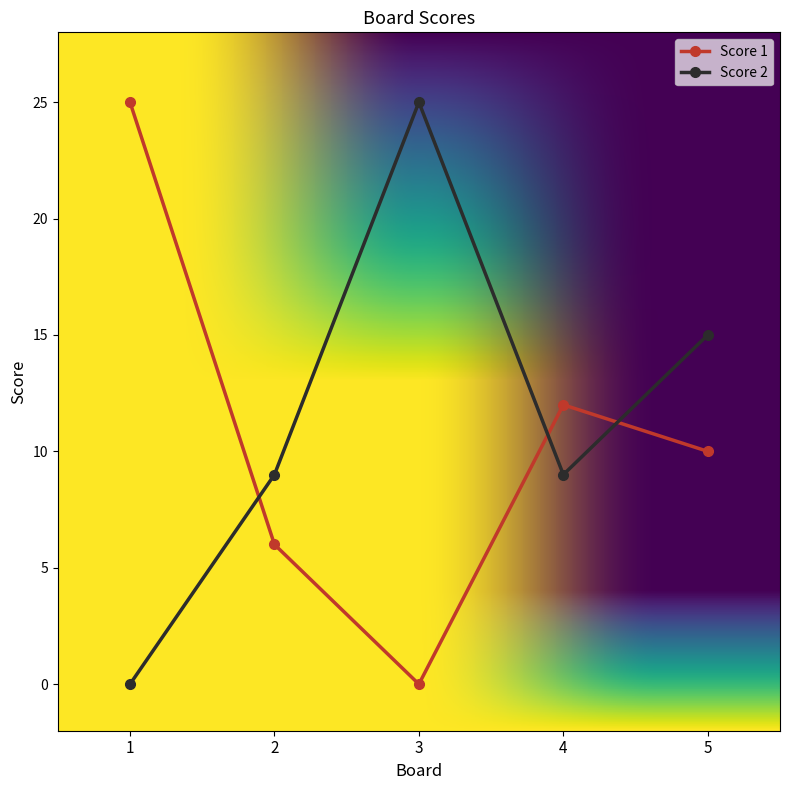

What is the greatest value displayed?

25